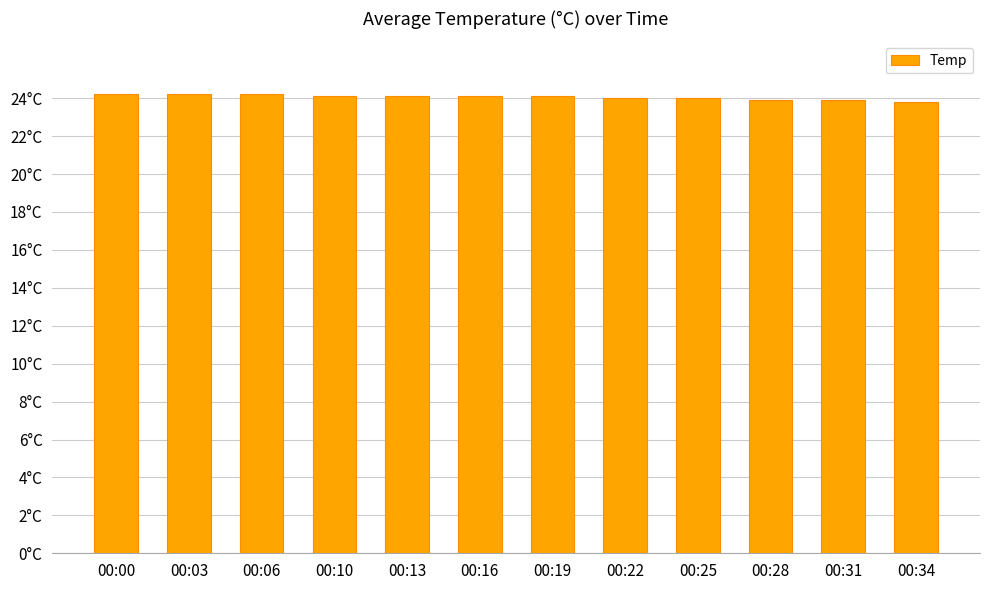

True or false: the data shows 24.0 at 00:25.

True